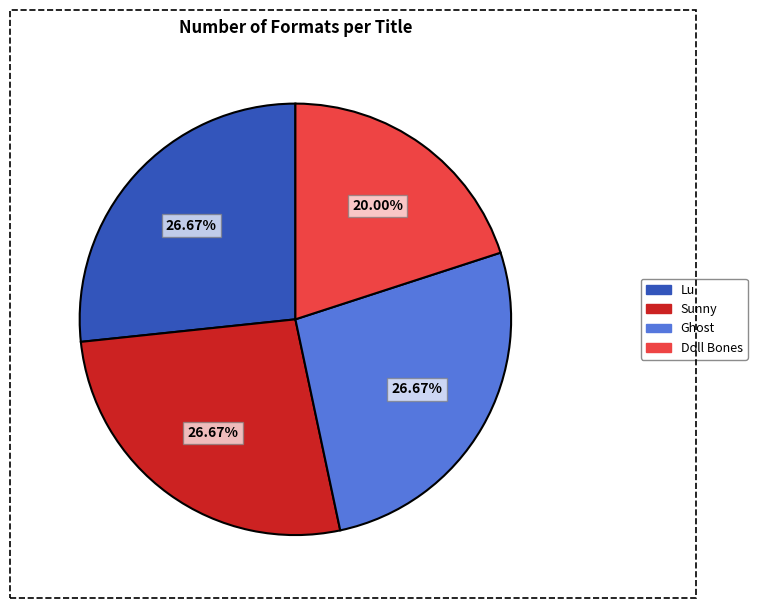

The Doll Bones slice represents 9% of the pie. True or false?

False